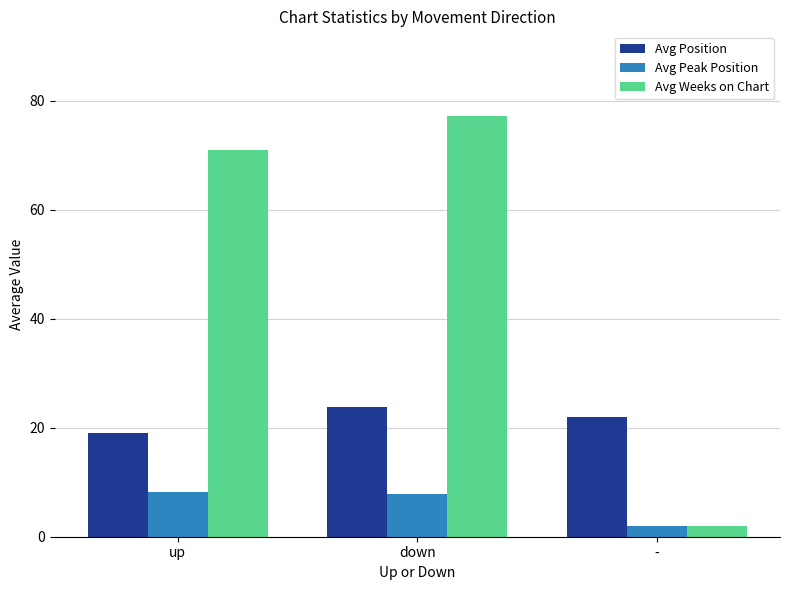

What is the difference between the highest and lowest values at down?

69.5